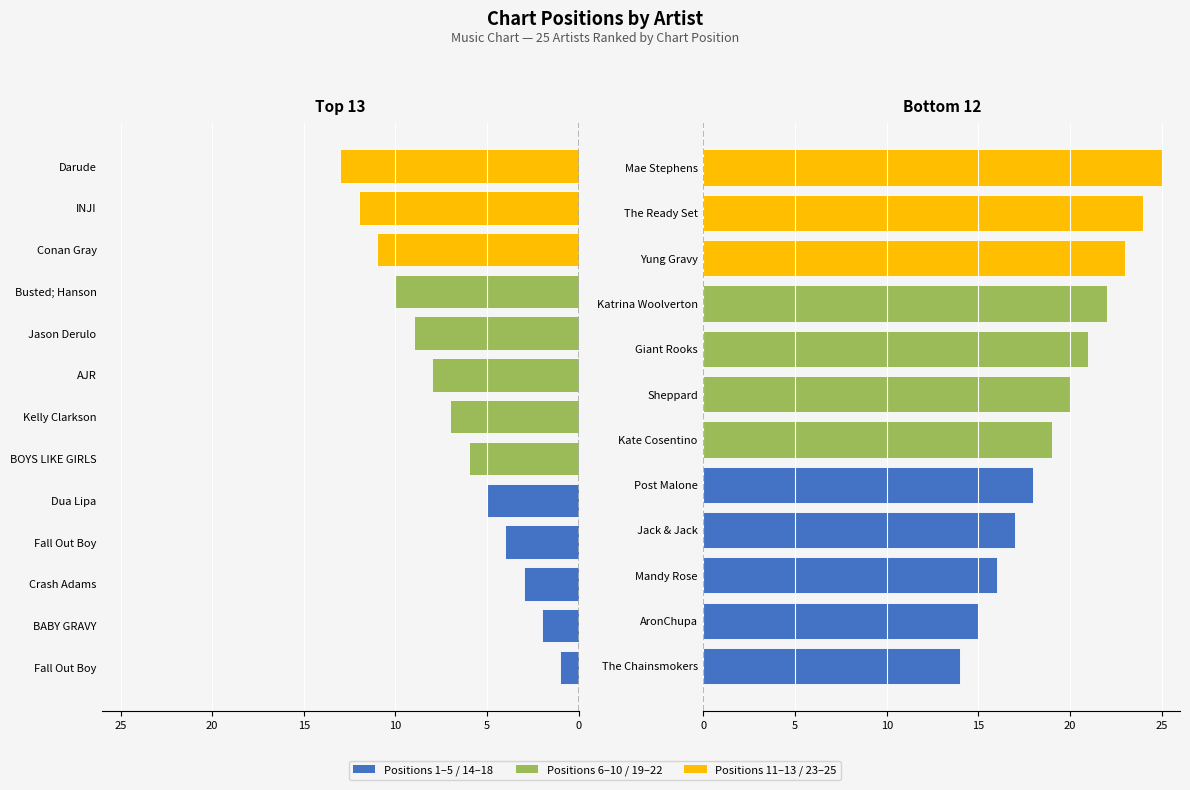

Rank the categories by value from highest to lowest.

Mae Stephens, The Ready Set, Yung Gravy, Katrina Woolverton, Giant Rooks, Sheppard, Kate Cosentino, Post Malone, Jack & Jack, Mandy Rose, AronChupa, The Chainsmokers, Darude, INJI, Conan Gray, Busted; Hanson, Jason Derulo, AJR, Kelly Clarkson, BOYS LIKE GIRLS, Dua Lipa, Fall Out Boy, Crash Adams, BABY GRAVY, Fall Out Boy